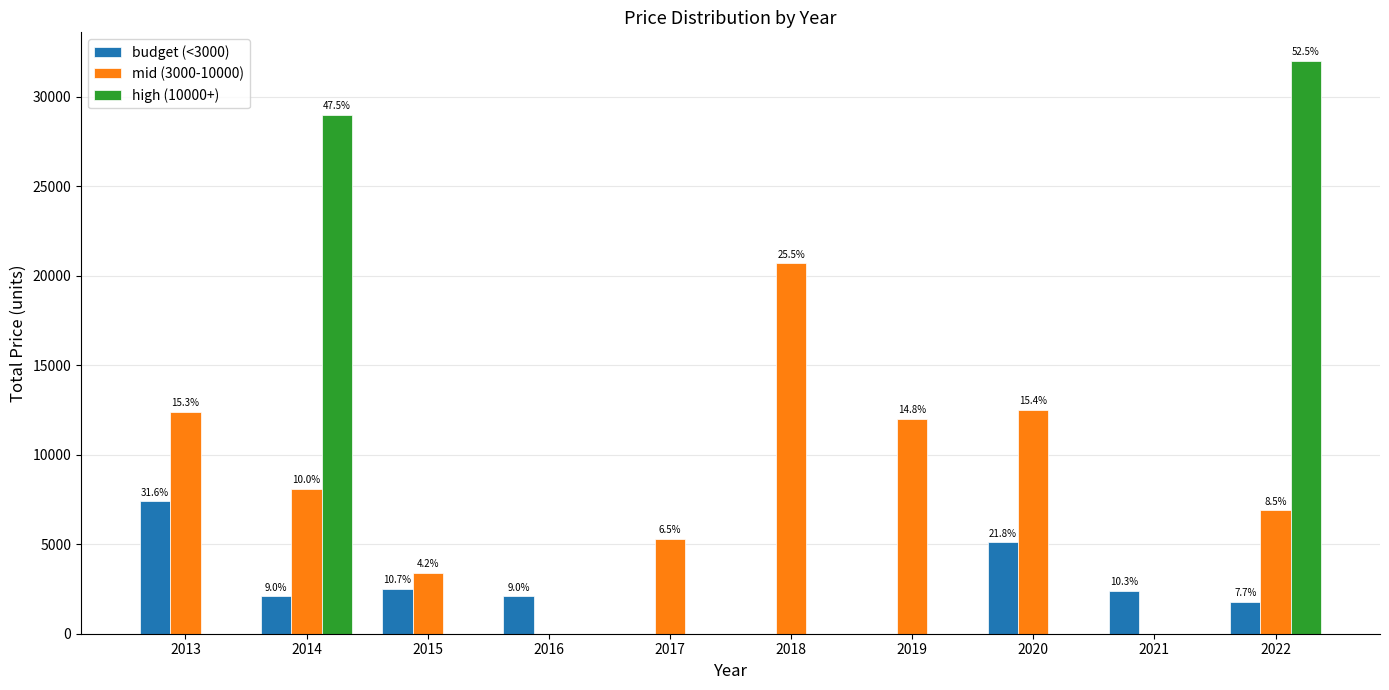

What are all the series names shown in the legend?

budget (<3000), mid (3000-10000), high (10000+)